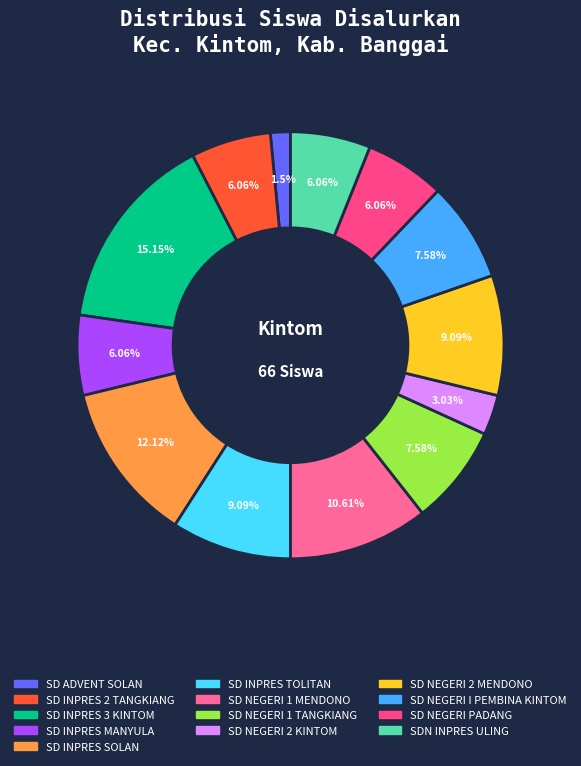

What portion of the pie excludes SDN INPRES ULING?

93.9%